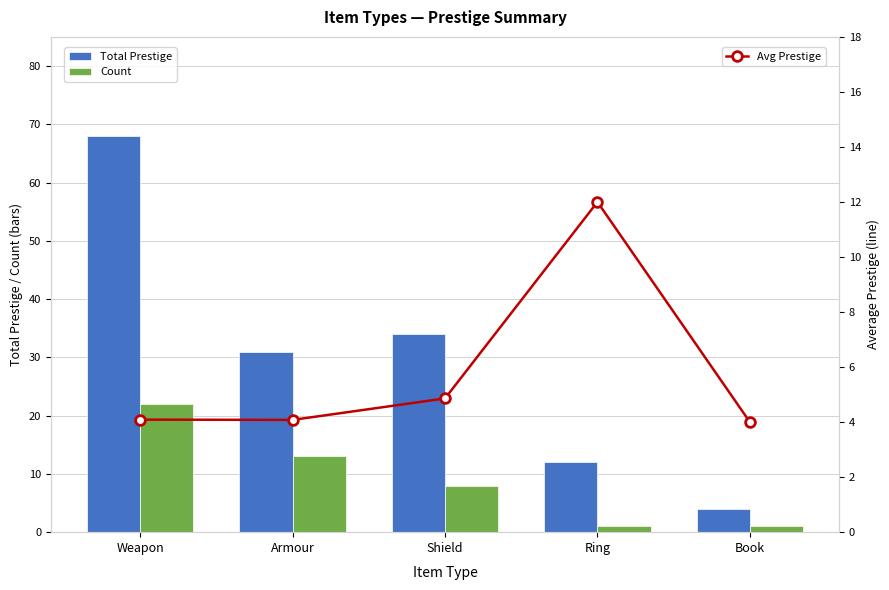

What is the difference between the Total Prestige values at Shield and Ring?

22